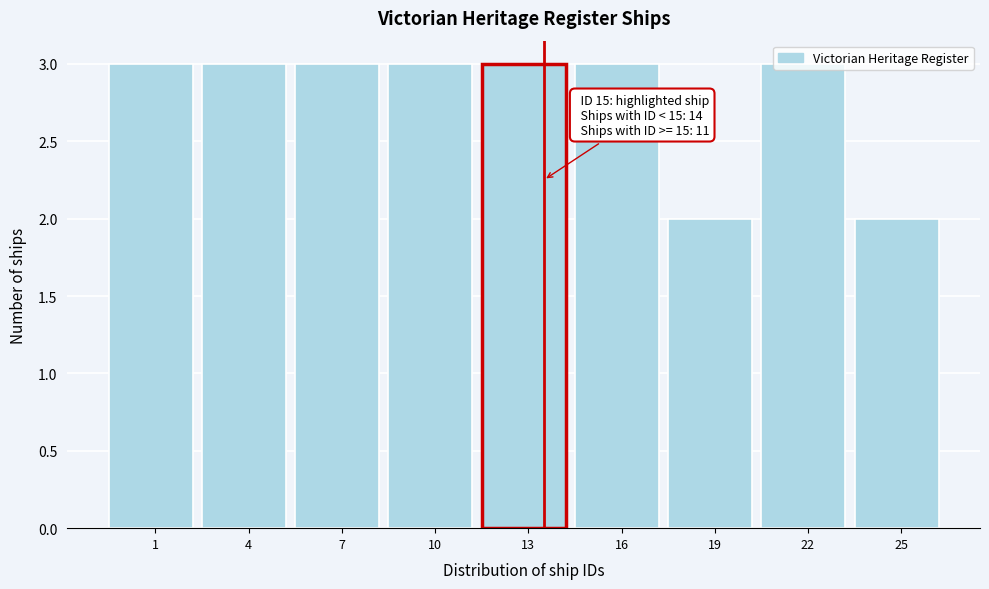

What is the sum of the values at 10 and 22?

6